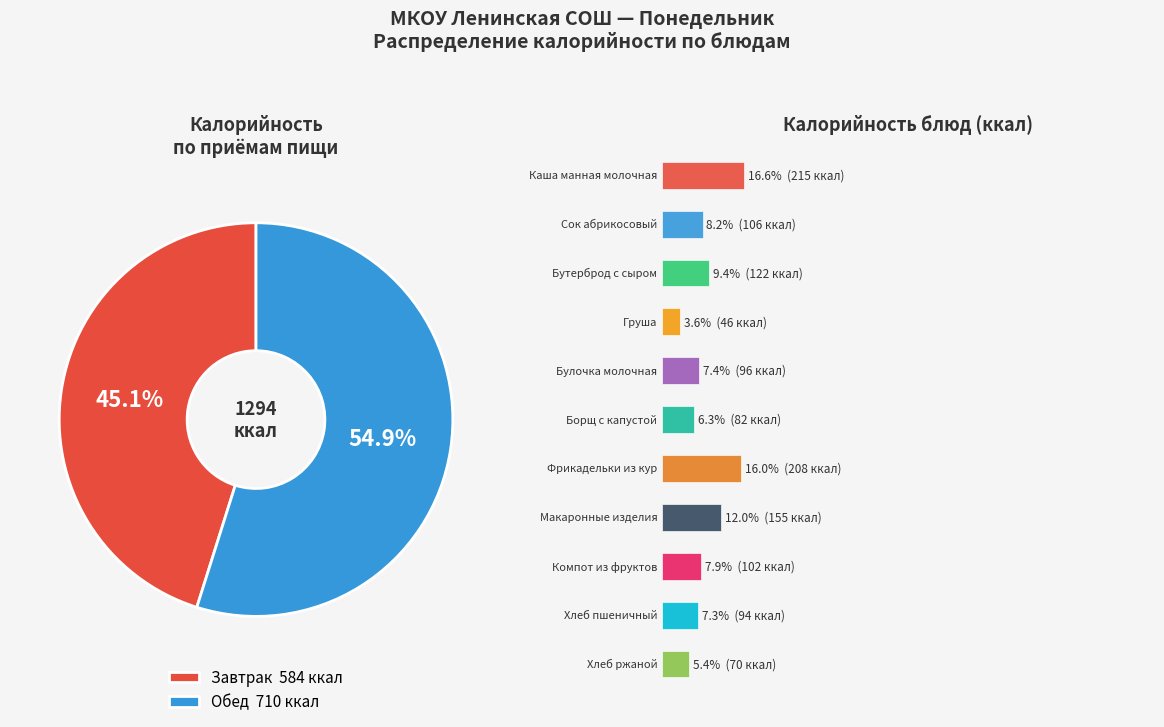

How much of the chart is everything except Компот из фруктов?

92.1%